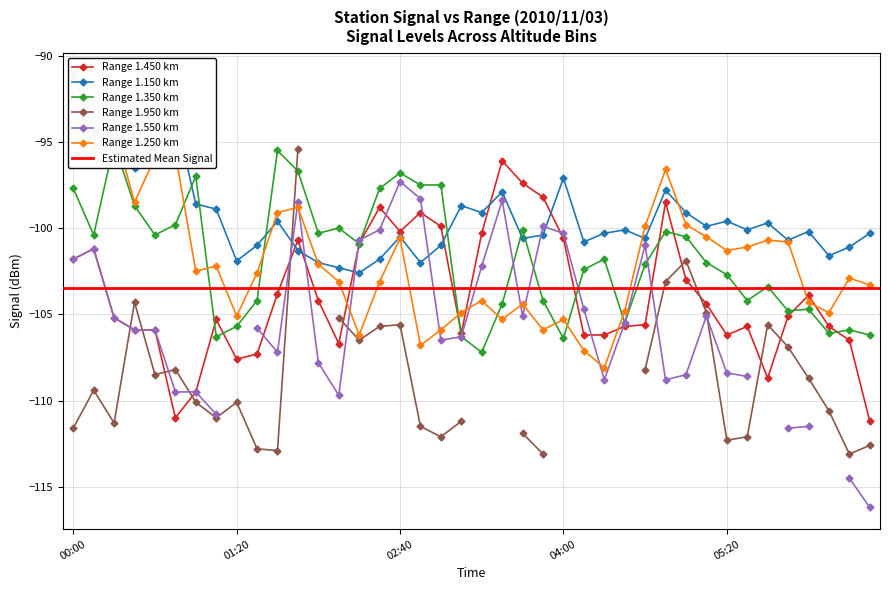

True or false: Range 1.450 km has more than 0 interior local peaks.

True